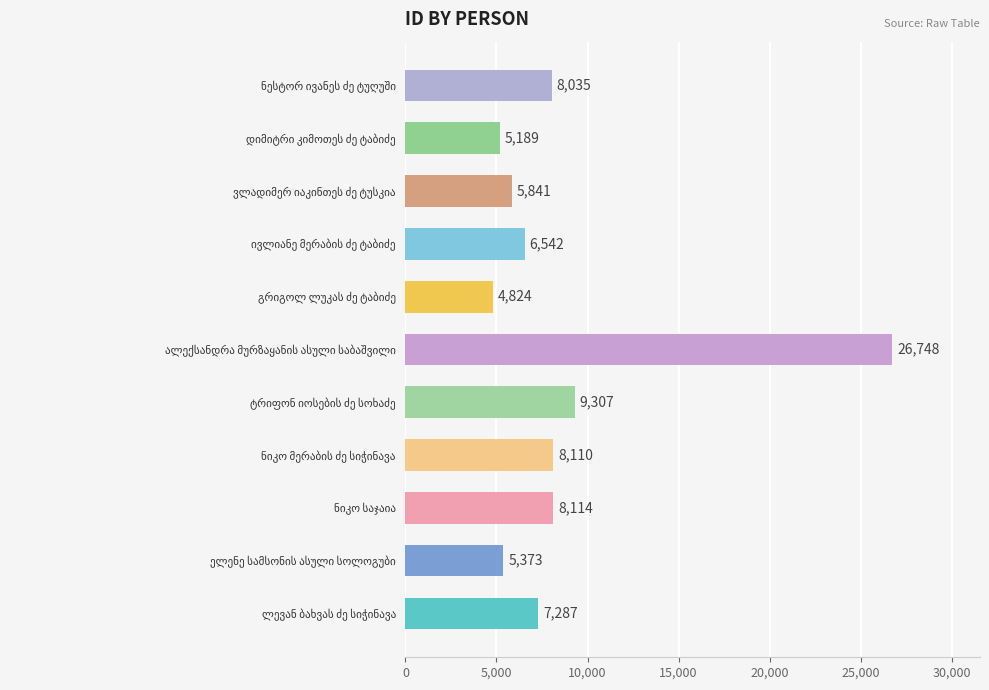

What is the greatest value displayed?

26748